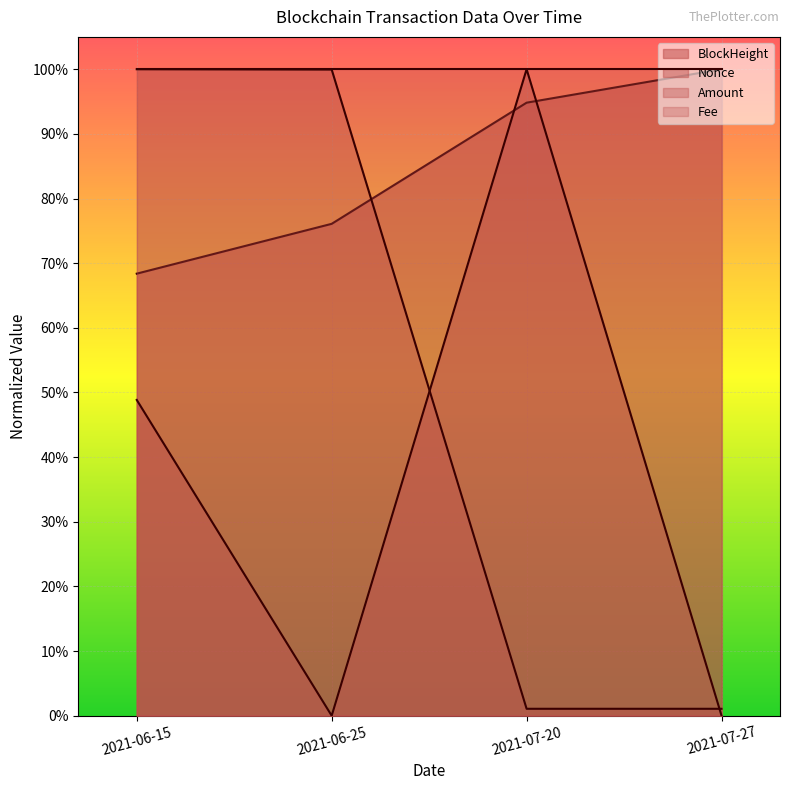

Which category has the lowest value across all series?

2021-06-25